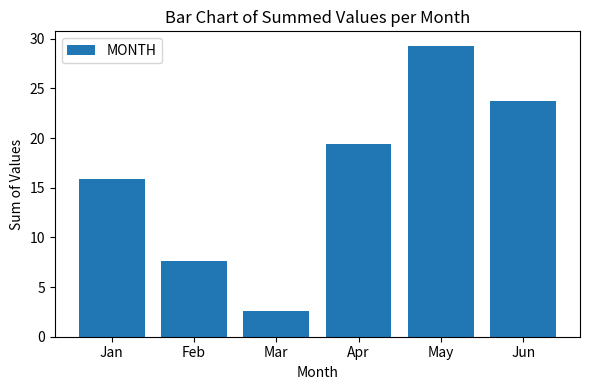

Is it true that the value at Apr is 10.3?

False